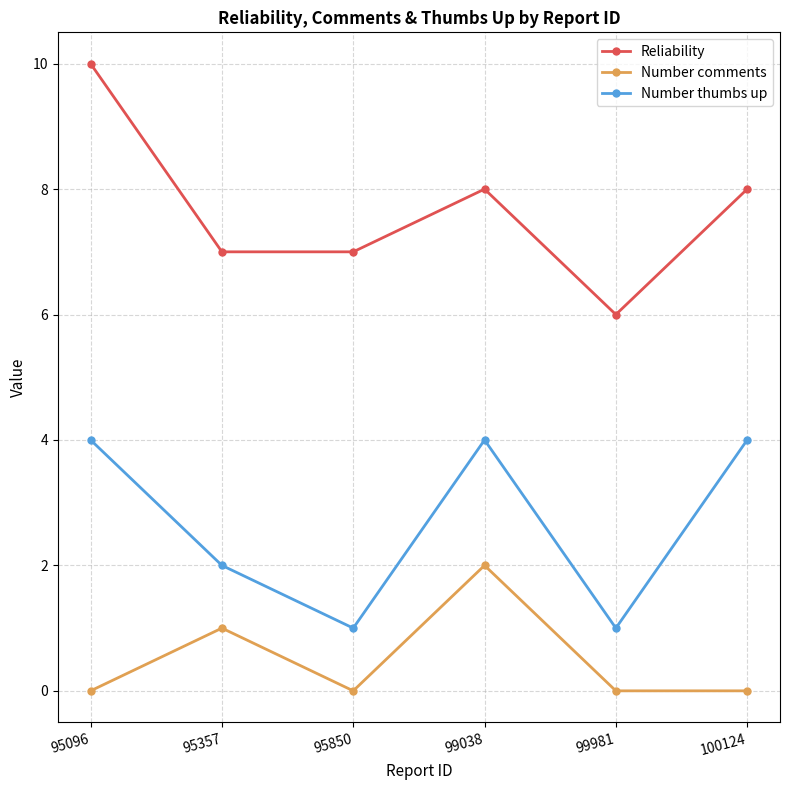

How many interior local peaks does the Number thumbs up series have?

1